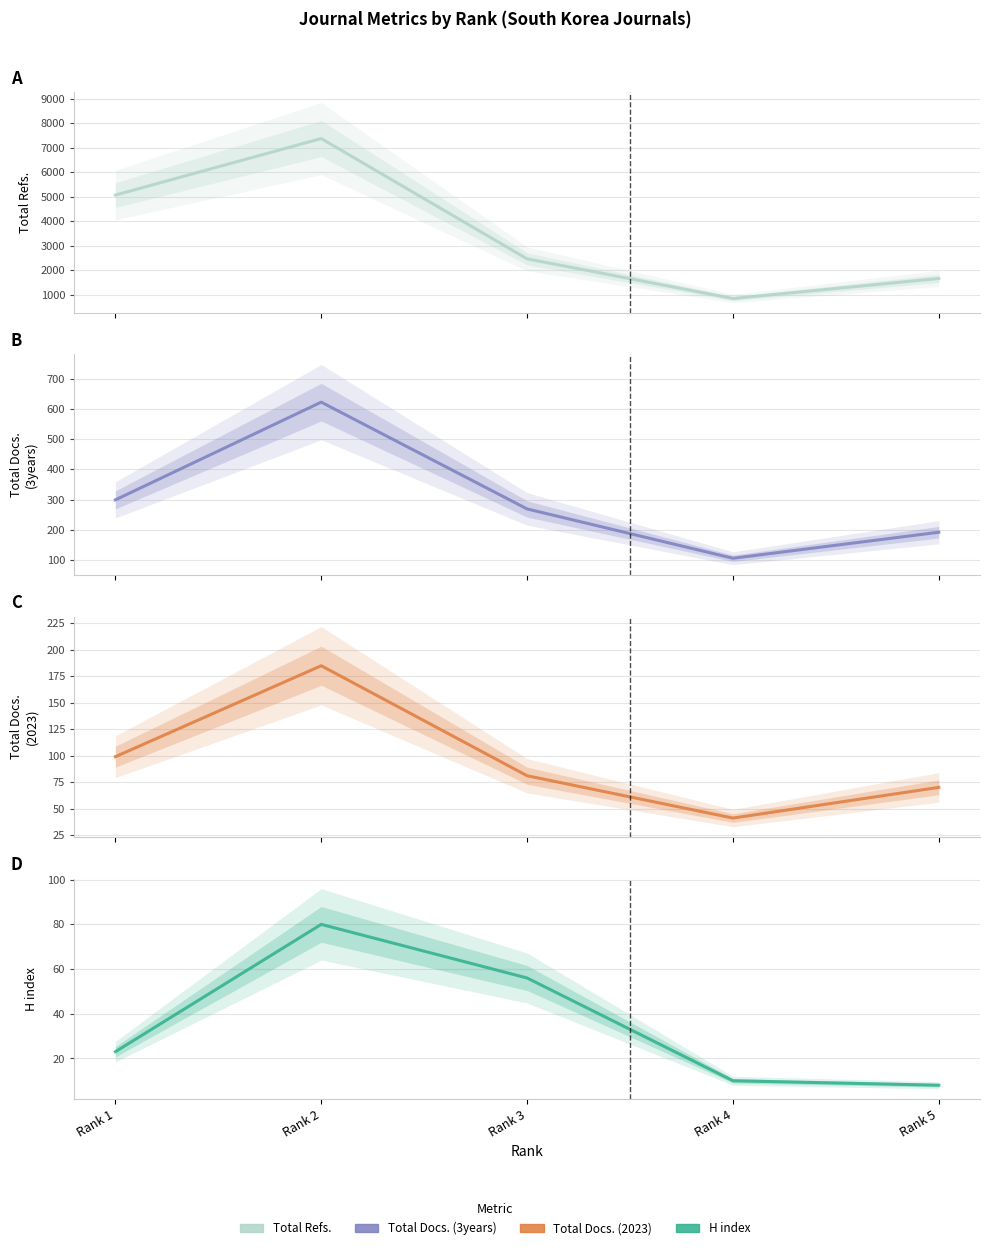

At which category does the chart reach its minimum across all series?

Rank 5